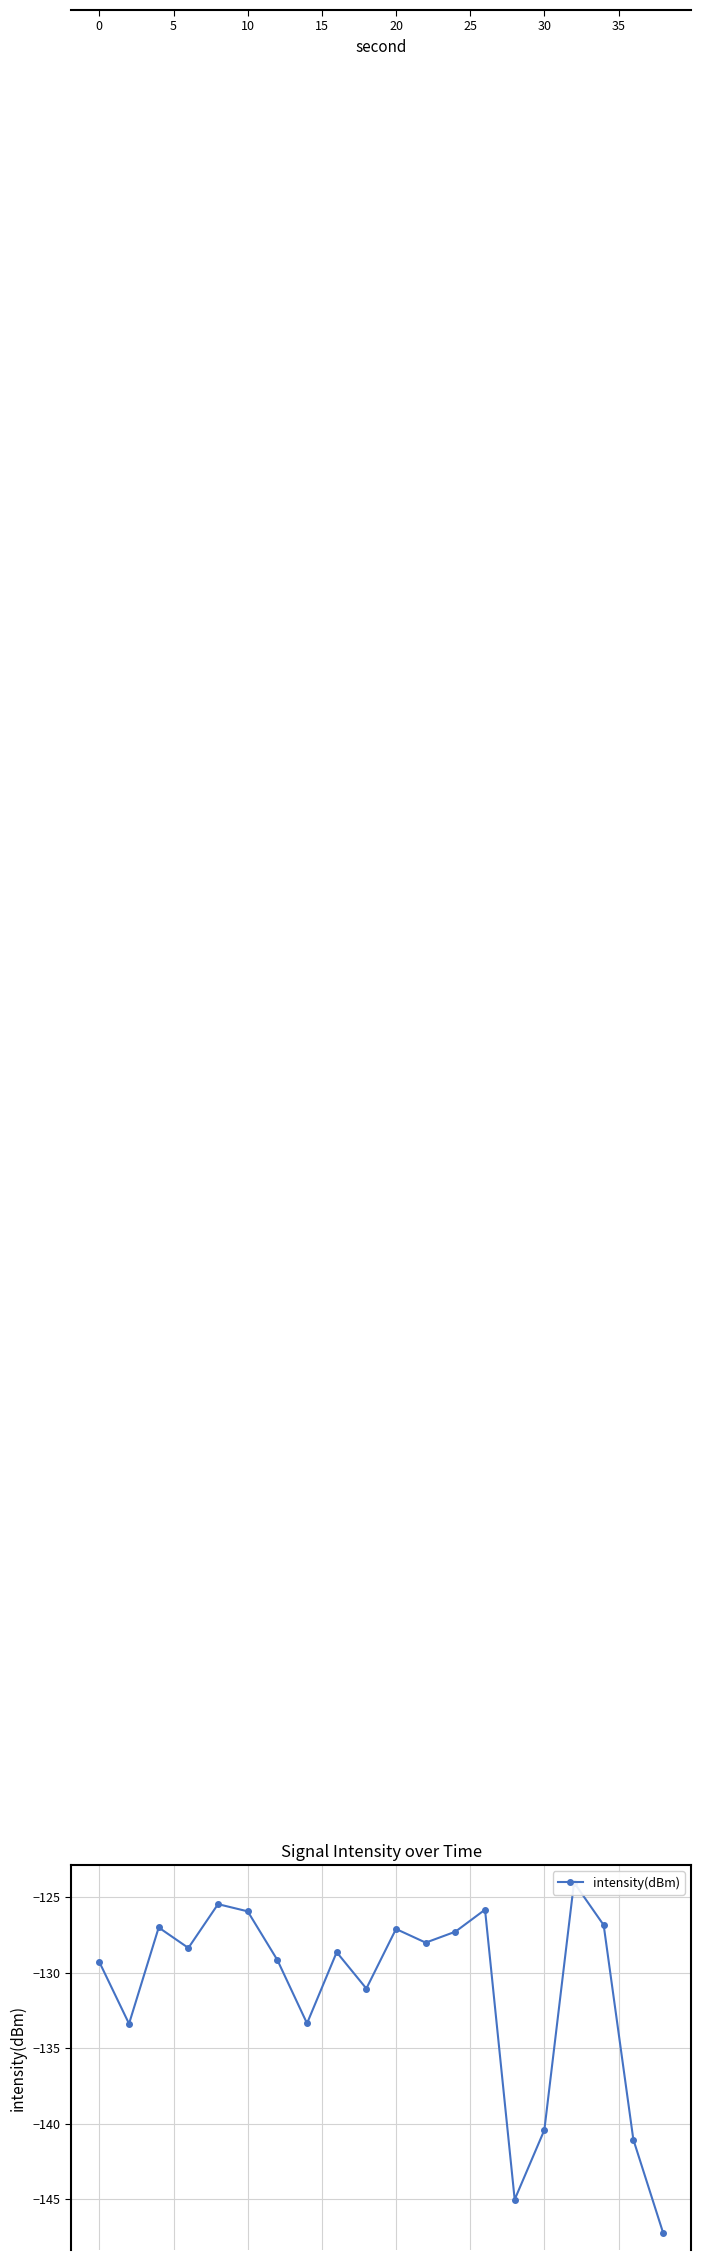

What is the greatest value displayed?

-124.0